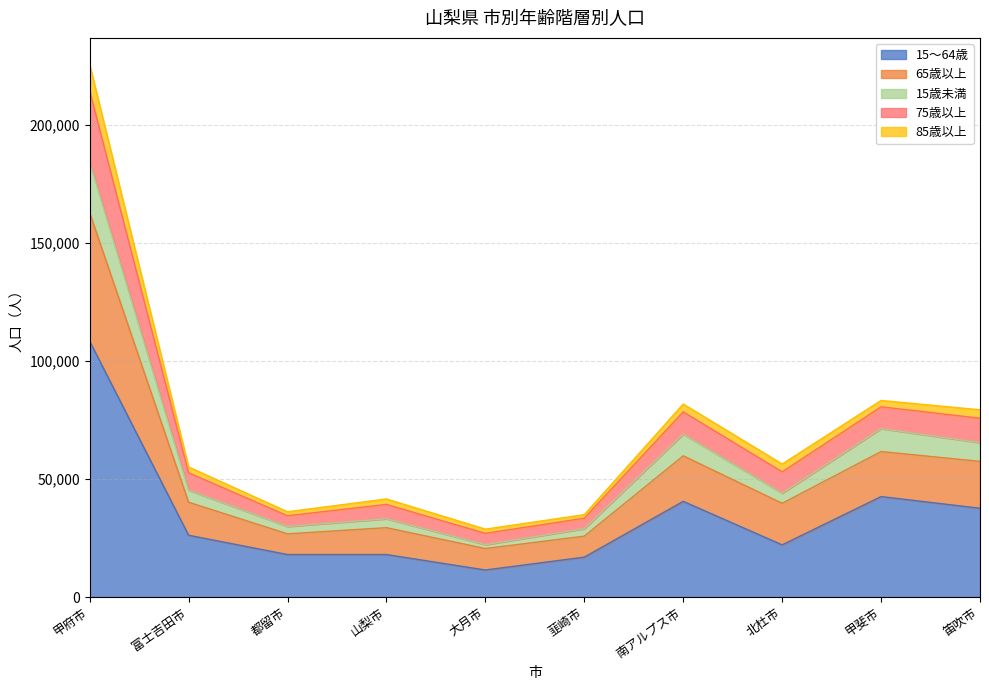

True or false: 15～64歳 and 75歳以上 intersect in this chart.

False